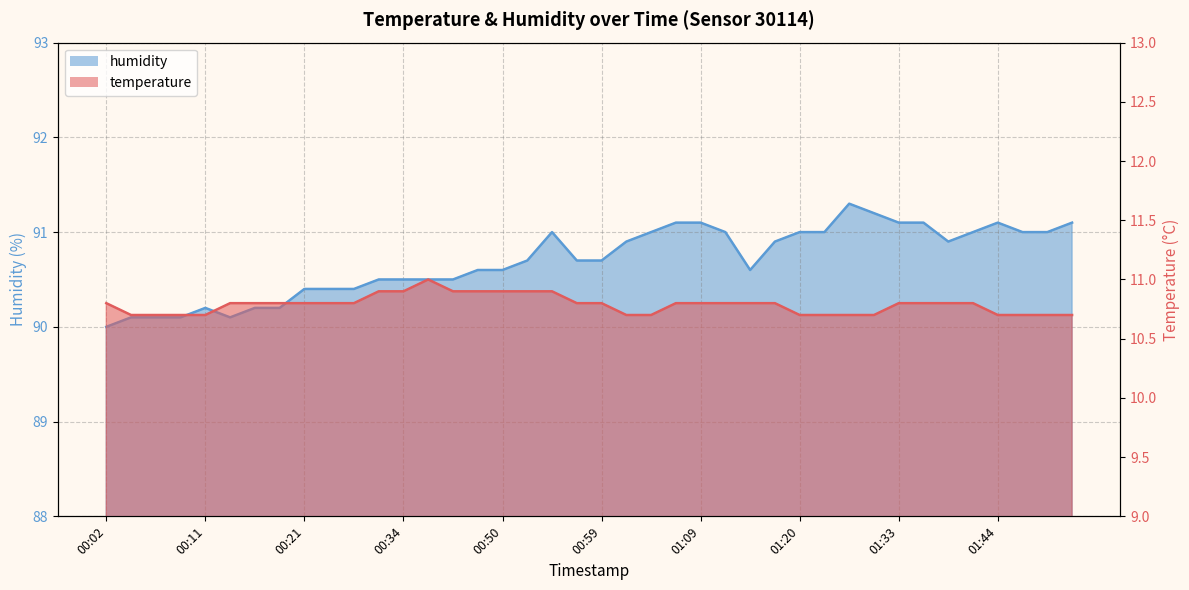

What is the approximate value of humidity at 01:17?

90.9